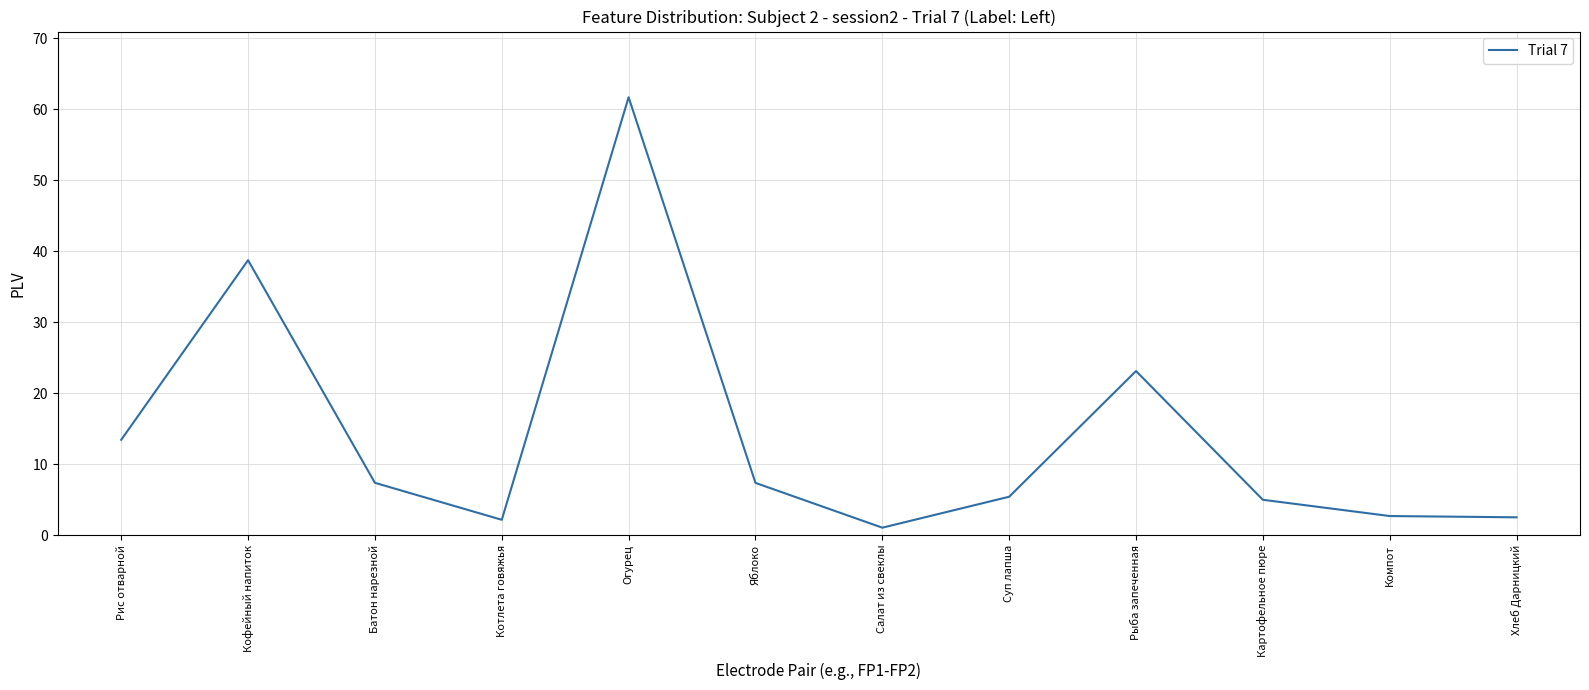

At which category does the data reach its first local peak?

Кофейный напиток